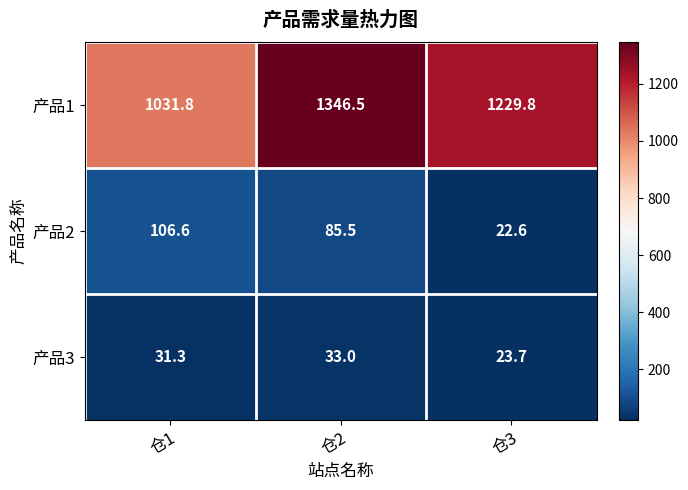

How many series are shown in this chart?

3